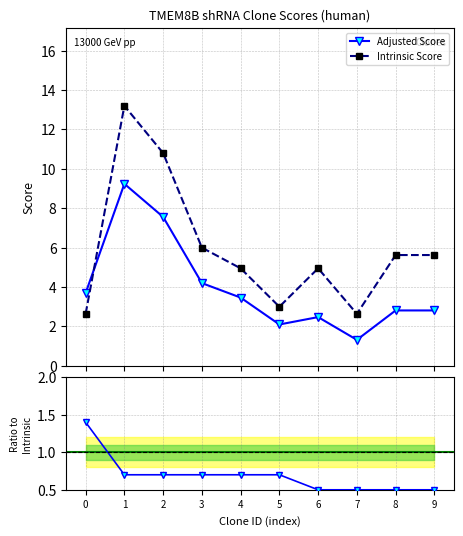

Between 7 and 5, which is larger?

5